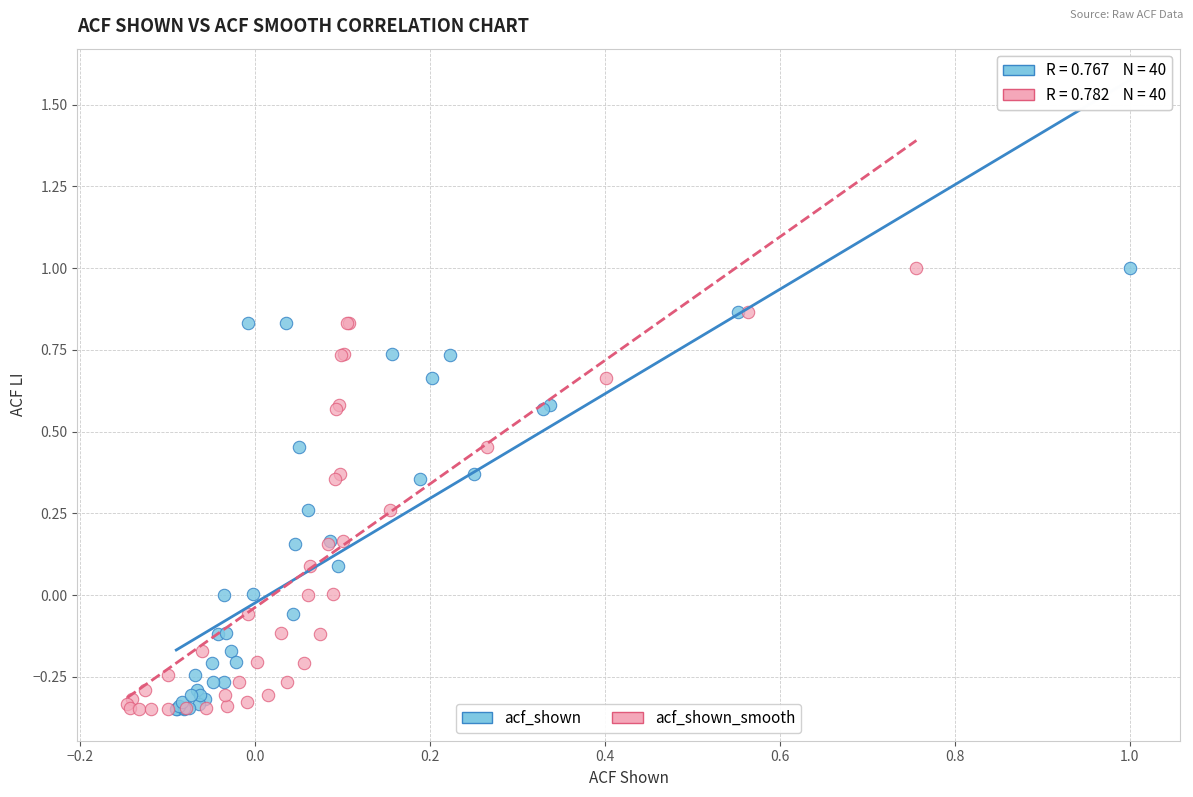

What are all the series names shown in the legend?

acf_shown, acf_shown_smooth